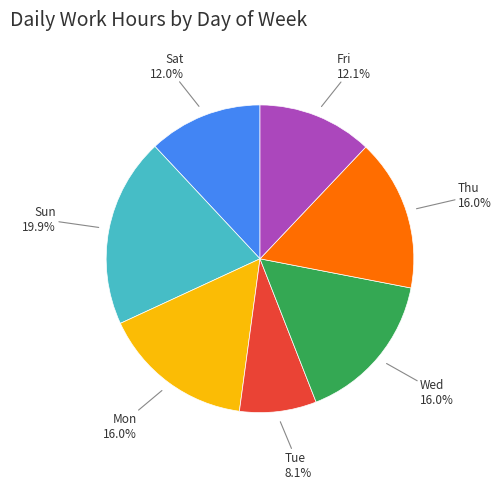

Is there any slice that represents more than half of the pie?

No